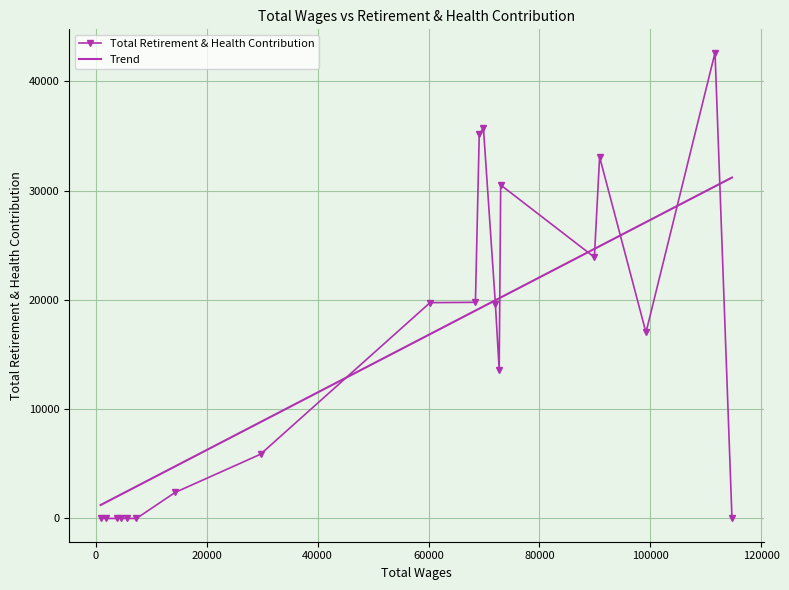

List the series in order of their peak value, highest first.

Total Retirement & Health Contribution, Trend